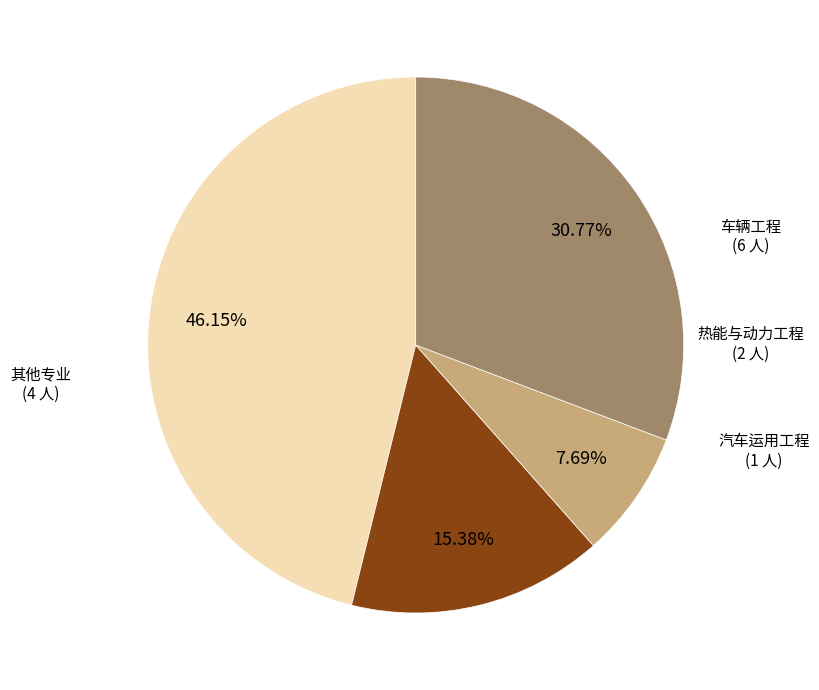

Is there any slice that represents more than half of the pie?

No